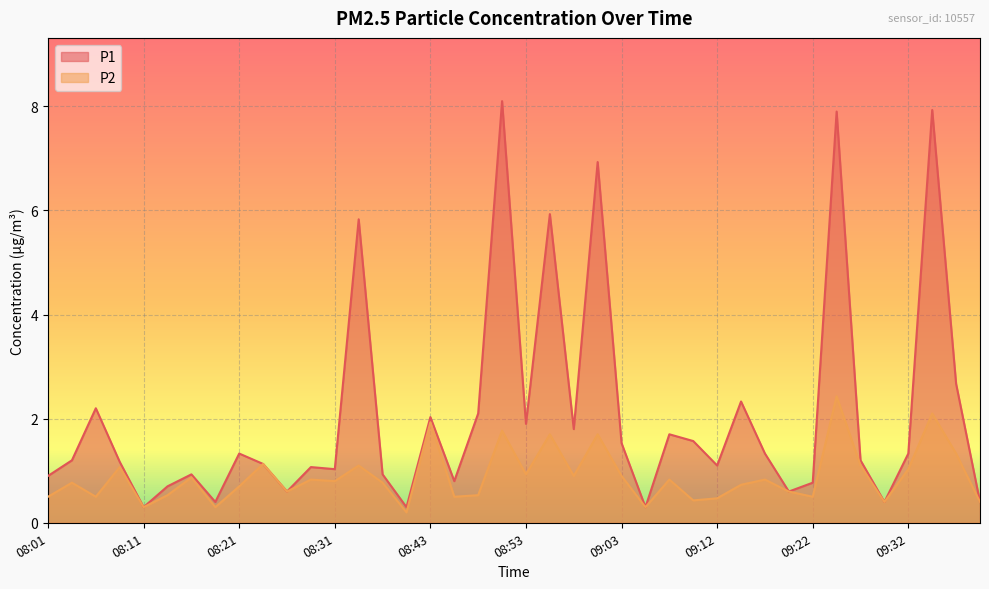

Between 08:06 and 09:40, which series saw the biggest shift?

P1